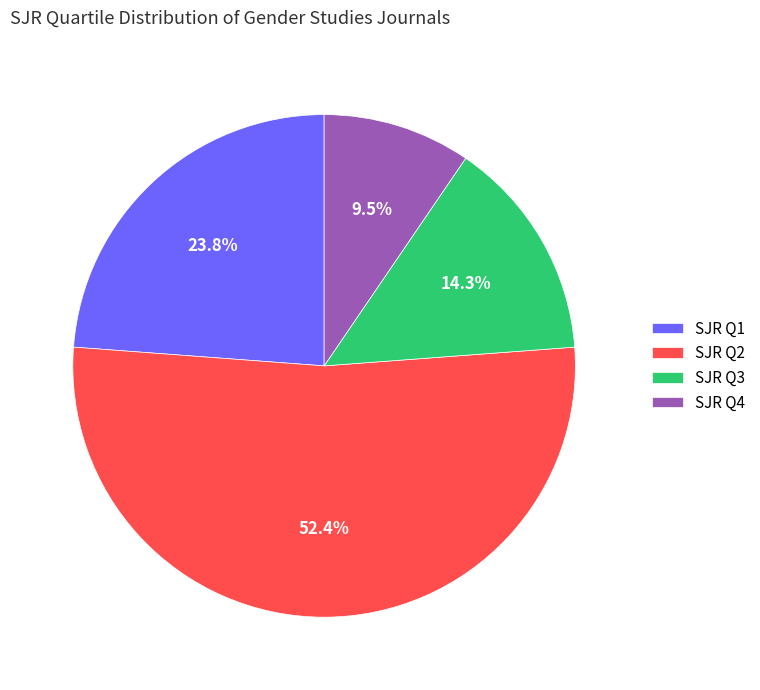

Rank the categories by value from lowest to highest.

SJR Q4, SJR Q3, SJR Q1, SJR Q2